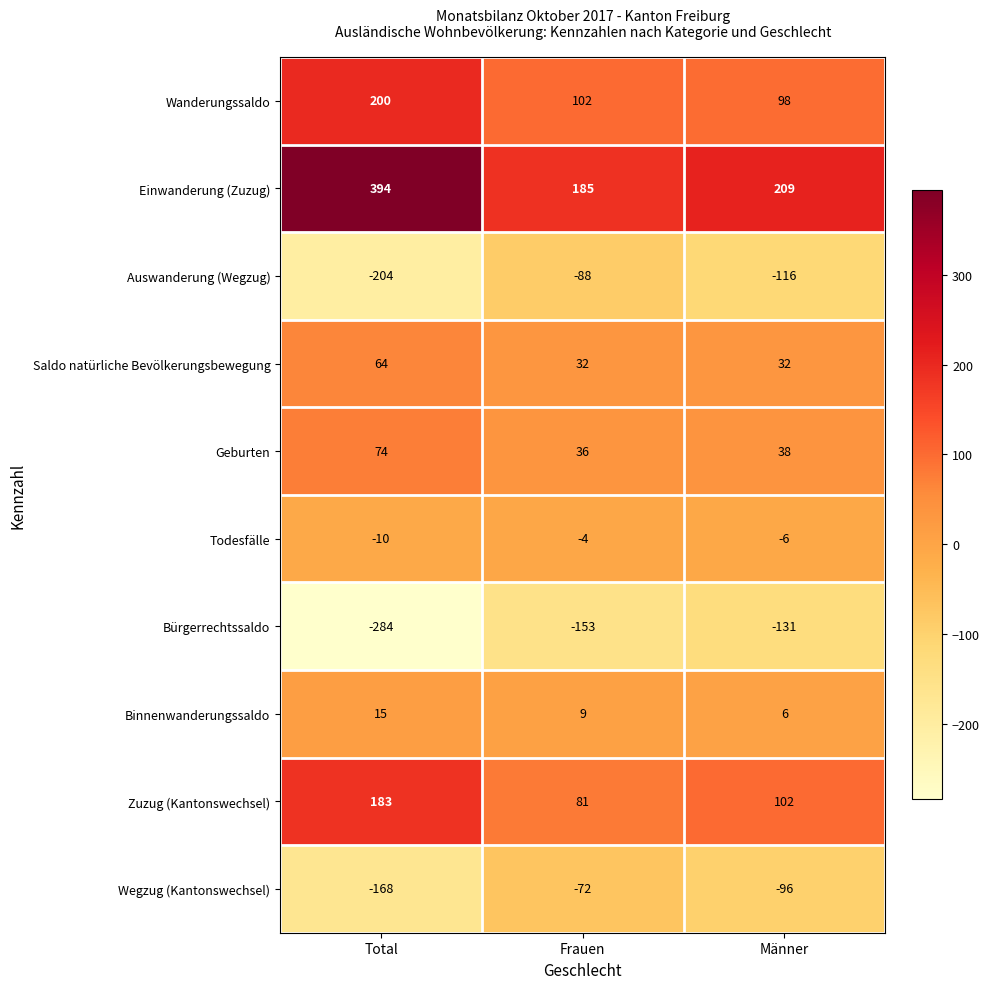

List the series in order of their peak value, lowest first.

Bürgerrechtssaldo, Auswanderung (Wegzug), Wegzug (Kantonswechsel), Todesfälle, Binnenwanderungssaldo, Saldo natürliche Bevölkerungsbewegung, Geburten, Zuzug (Kantonswechsel), Wanderungssaldo, Einwanderung (Zuzug)